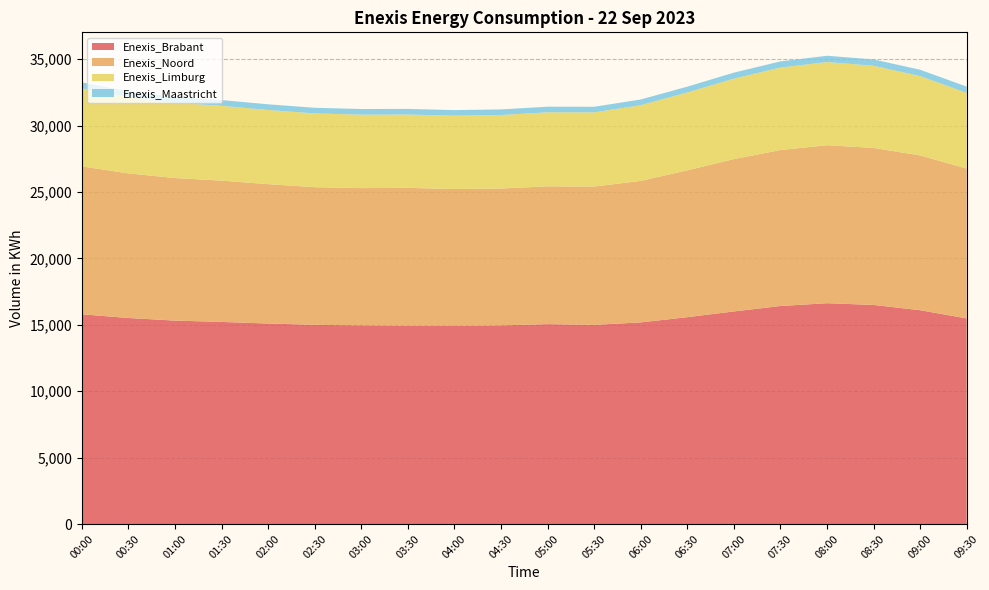

Reading left to right, transcribe all the data shown in this chart.

Enexis_Brabant: 00:00=15790	00:30=15511	01:00=15315	01:30=15216	02:00=15095	02:30=14997	03:00=14957	03:30=14928	04:00=14909	04:30=14953	05:00=15048	05:30=14992	06:00=15181	06:30=15573	07:00=16004	07:30=16414	08:00=16625	08:30=16494	09:00=16098	09:30=15479
Enexis_Noord: 00:00=11134	00:30=10885	01:00=10733	01:30=10637	02:00=10492	02:30=10363	03:00=10333	03:30=10381	04:00=10310	04:30=10304	05:00=10375	05:30=10415	06:00=10651	06:30=11055	07:00=11467	07:30=11741	08:00=11892	08:30=11822	09:00=11654	09:30=11282
Enexis_Limburg: 00:00=5874	00:30=5739	01:00=5663	01:30=5631	02:00=5582	02:30=5551	03:00=5529	03:30=5520	04:00=5522	04:30=5536	05:00=5572	05:30=5584	06:00=5699	06:30=5861	07:00=6057	07:30=6208	08:00=6262	08:30=6184	09:00=5972	09:30=5699
Enexis_Maastricht: 00:00=453	00:30=444	01:00=438	01:30=434	02:00=430	02:30=426	03:00=424	03:30=422	04:00=422	04:30=421	05:00=424	05:30=422	06:00=429	06:30=438	07:00=454	07:30=465	08:00=475	08:30=477	09:00=477	09:30=472